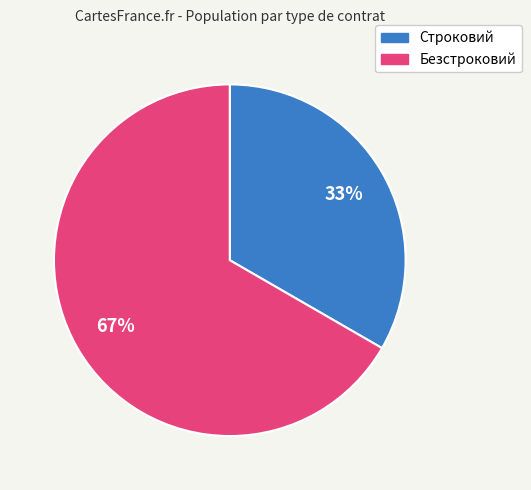

Combined, do Безстроковий and Строковий account for over 50%?

Yes